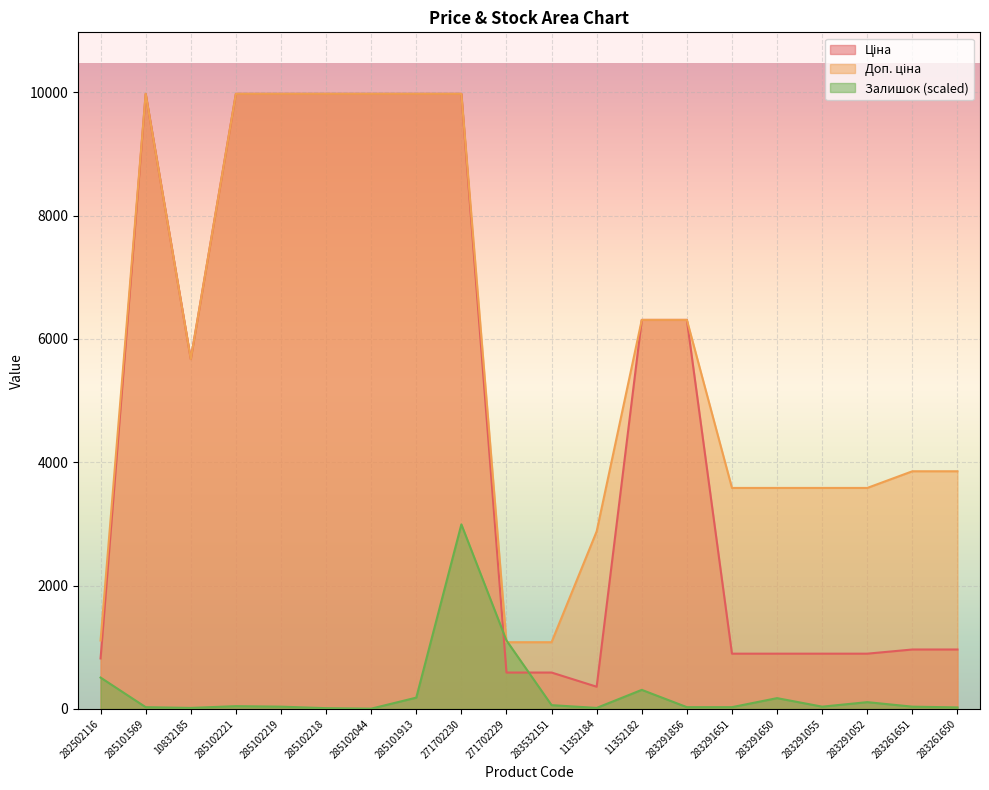

Reading left to right, extract all data points from this chart.

Ціна: 818.5	9975.0	5673.8	9975.0	9975.0	9975.0	9975.0	9975.0	9975.0	589.9	589.9	359.9	6308.8	6308.8	895.9	895.9	895.9	895.9	963.5	963.5
Доп. ціна: 1109.2	9975.0	5673.8	9975.0	9975.0	9975.0	9975.0	9975.0	9975.0	1081.7	1081.7	2878.8	6308.8	6308.8	3583.6	3583.6	3583.6	3583.6	3854.0	3854.0
Залишок: 508.2	28.5	16.3	44.7	36.6	12.2	4.1	183.0	2992.5	1110.0	61.0	16.3	309.0	28.5	28.5	174.8	36.6	109.8	36.6	24.4